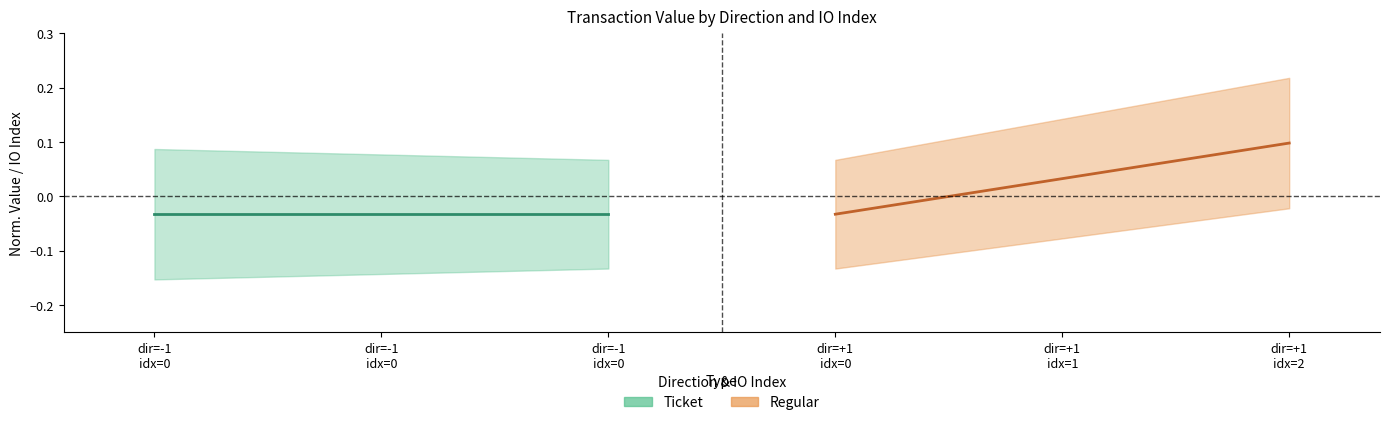

The Regular series shows 0.0 at dir=+1 idx=1. True or false?

False